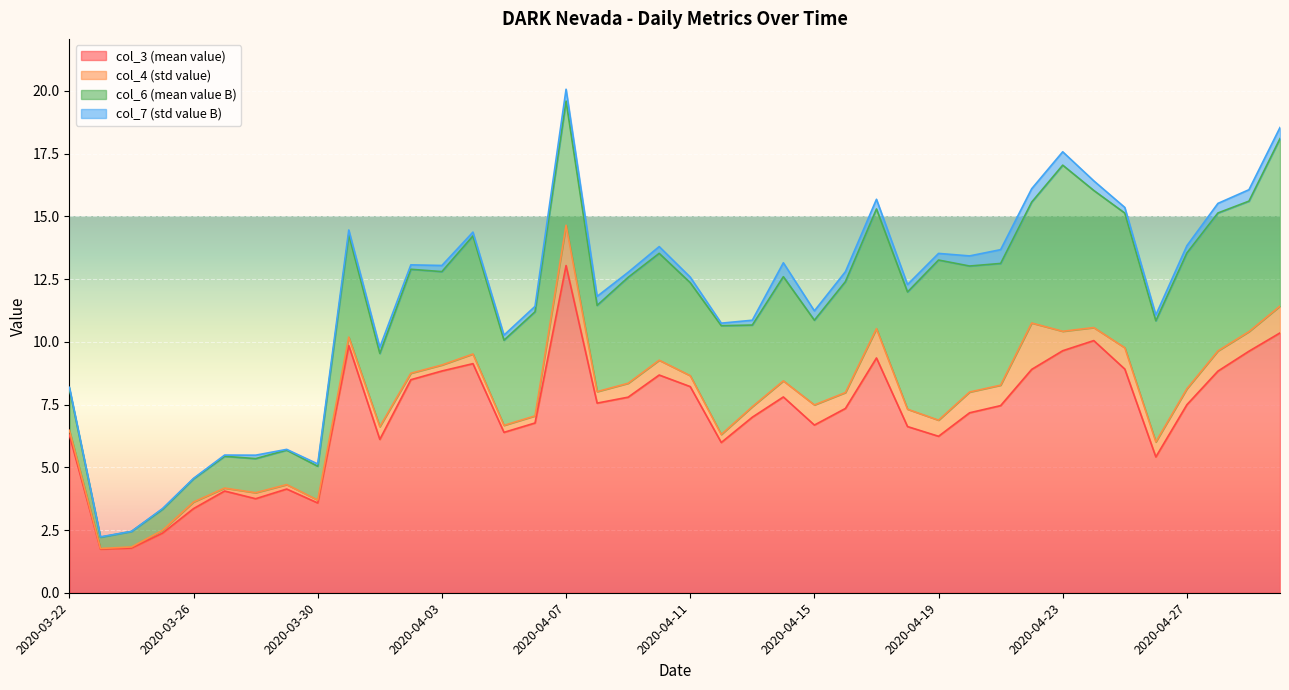

At 2020-04-03, list the series in order from smallest to largest.

col_4, col_7, col_6, col_3